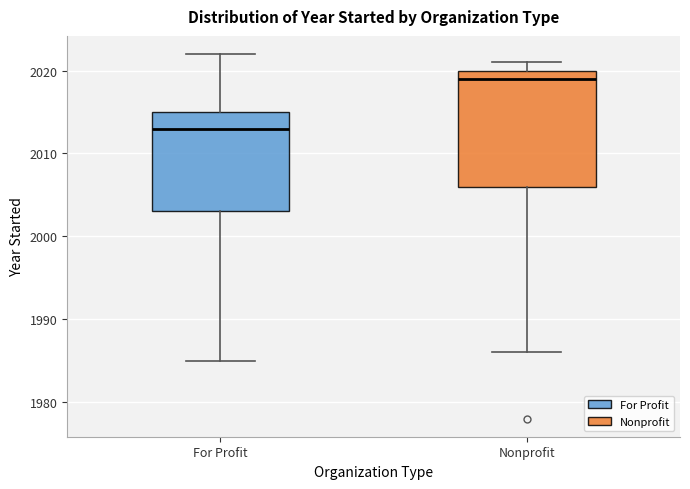

Which box's median line is the highest?

Nonprofit